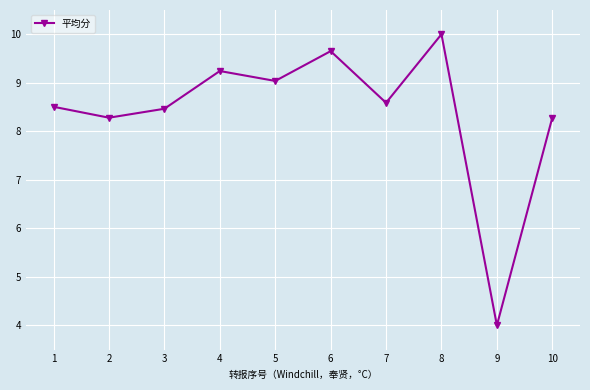

The chart shows a value of 2.3 at 4. True or false?

False